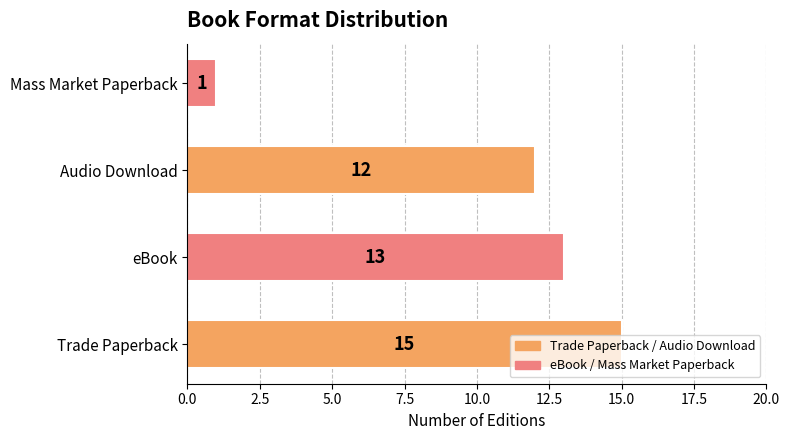

How many series are shown in this chart?

1